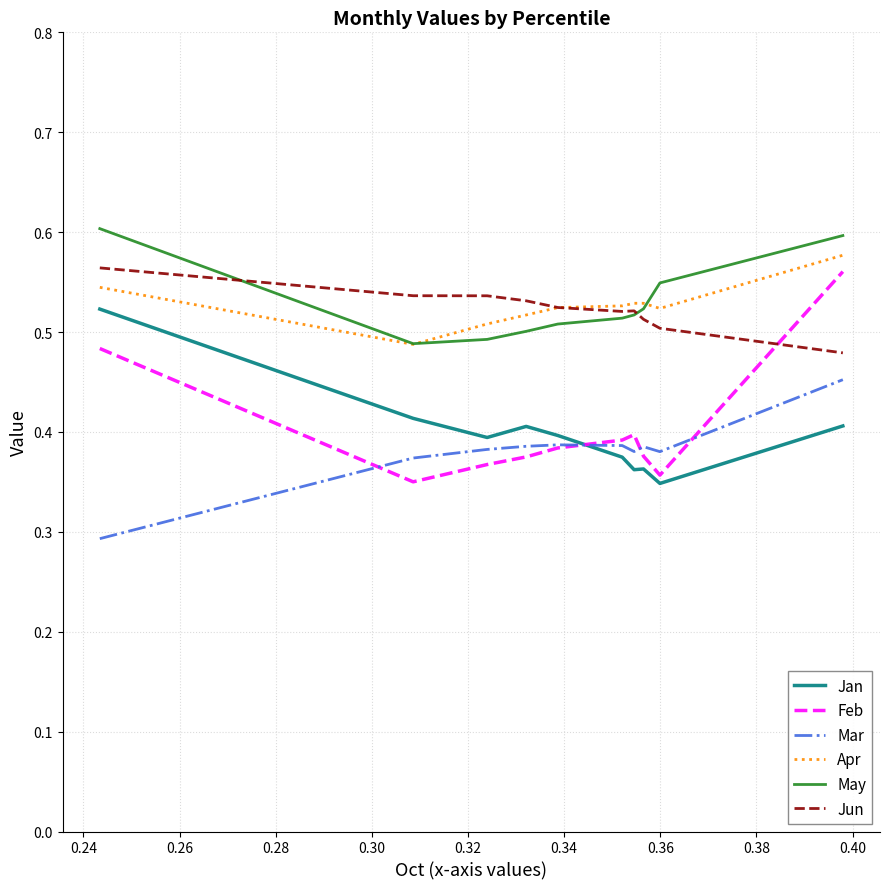

Which series has the widest spread of values?

Feb